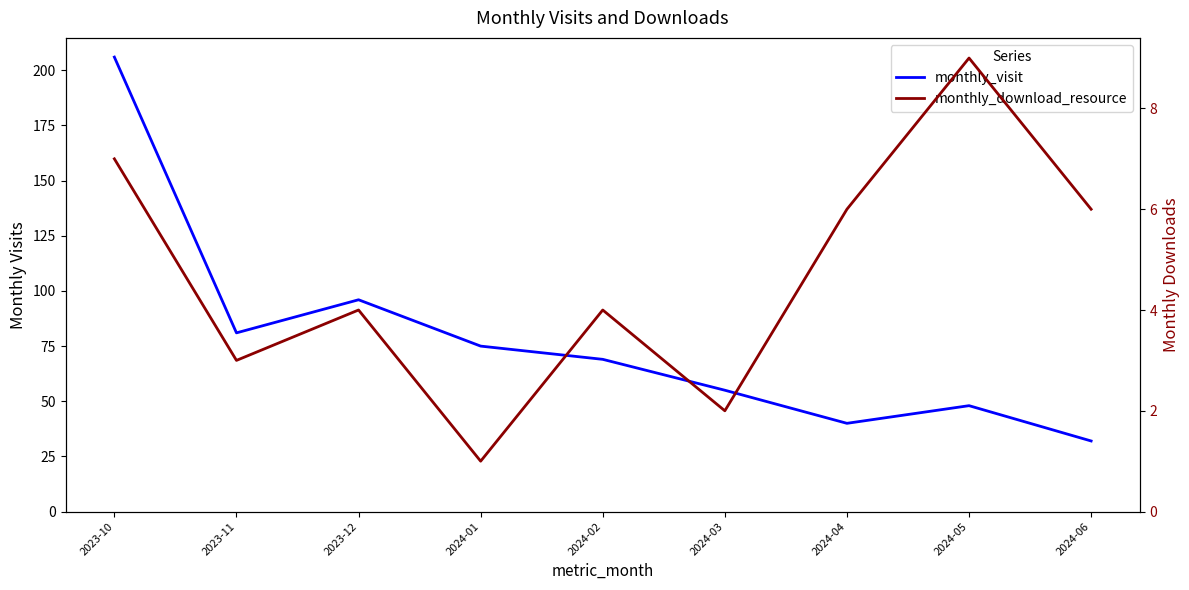

How many monthly_download_resource values are between 3 and 6?

5